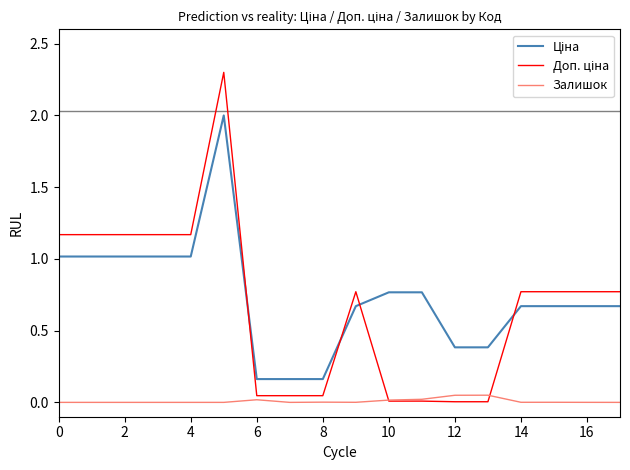

Count the number of categories in the chart.

18